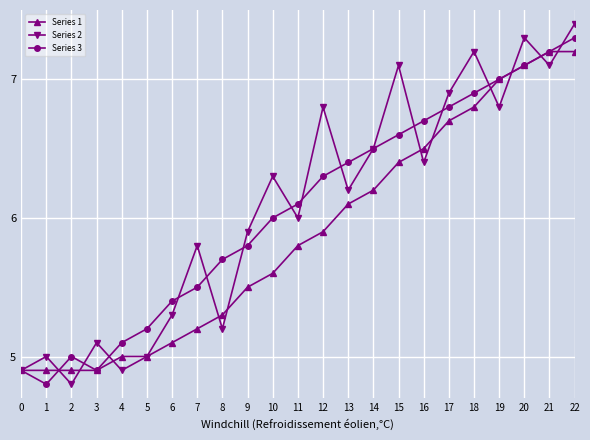

At how many categories does at least one series exceed 6?

13